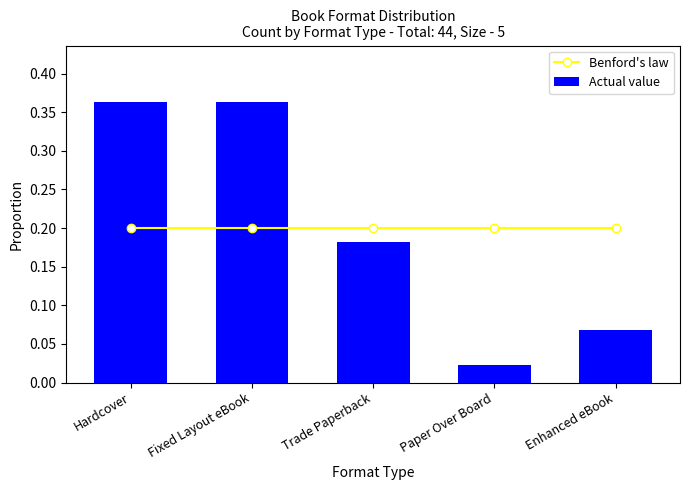

What is the maximum value shown in the chart?

0.4